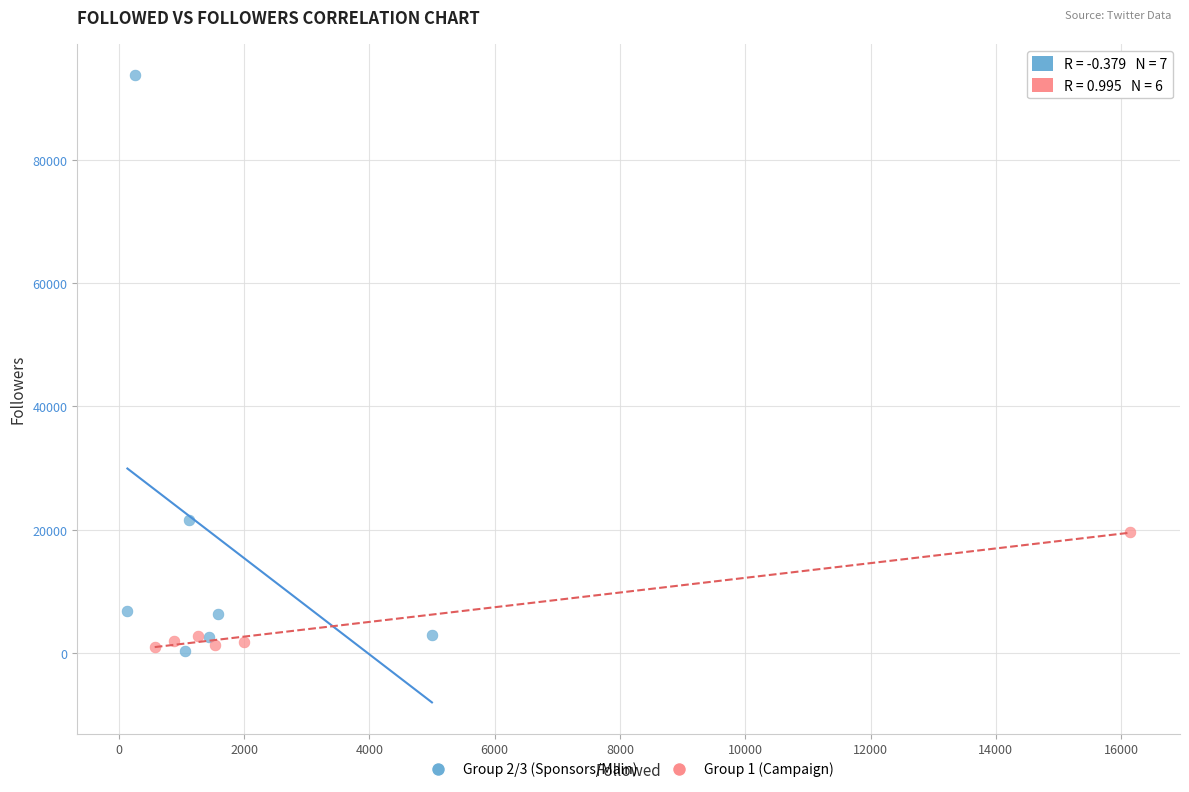

Which series has the largest Y range (max minus min)?

Group 2/3 (Sponsors/Main)